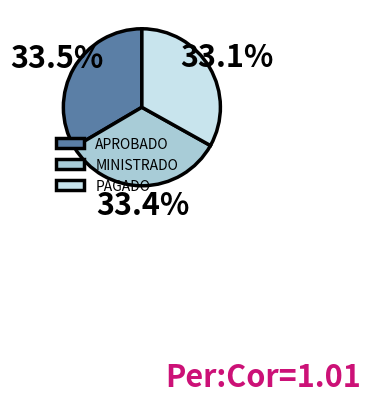

Does MINISTRADO represent more than half of the total?

No